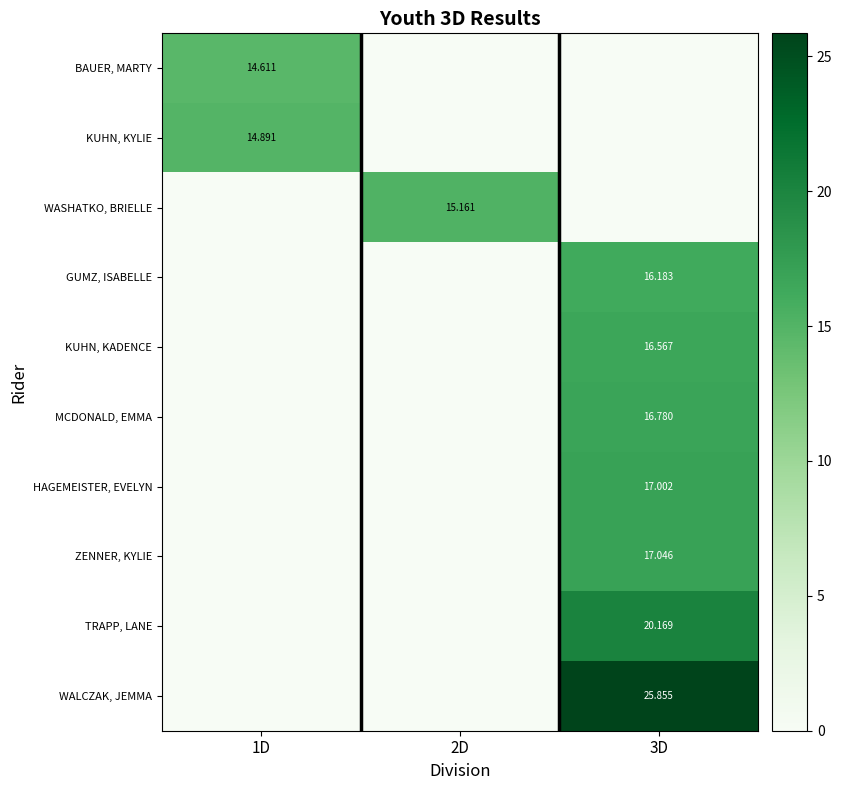

The value of MCDONALD, EMMA at 2D is 0.0. True or false?

True